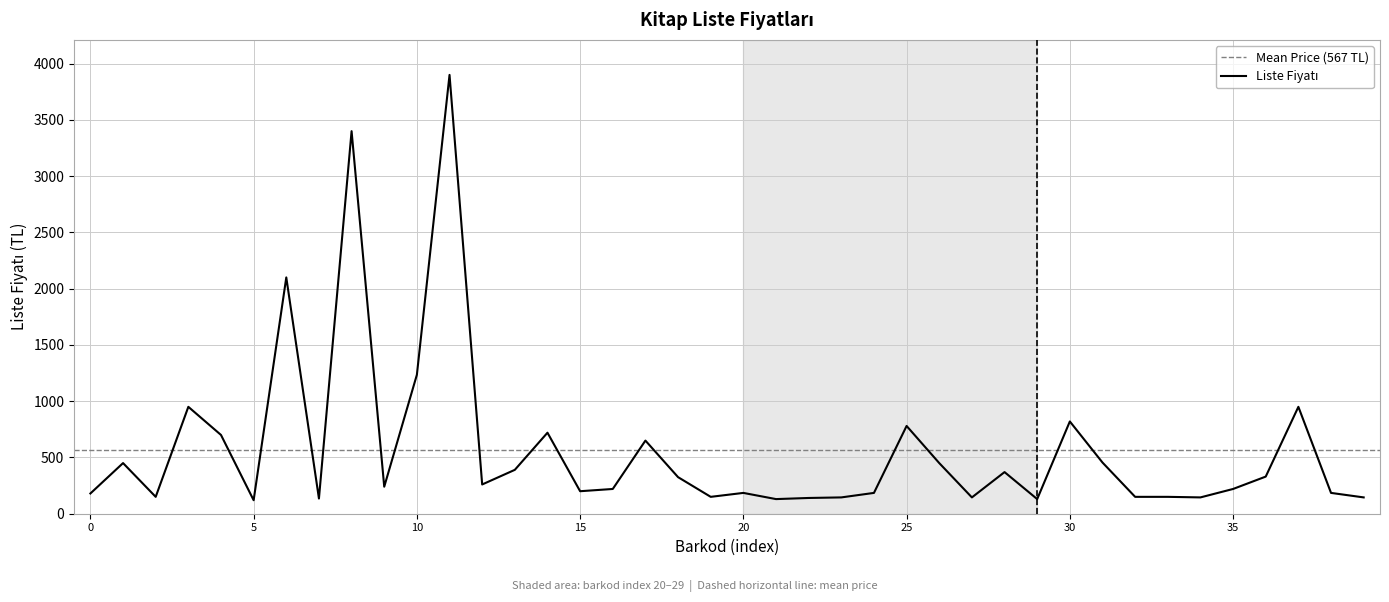

Reading left to right, transcribe all the data shown in this chart.

180	450	150	950	700	120	2100	135	3400	240	1235	3900	260	390	720	200	220	650	325	150	185	130	140	145	185	780	450	145	370	130	820	455	150	150	145	220	330	950	185	145